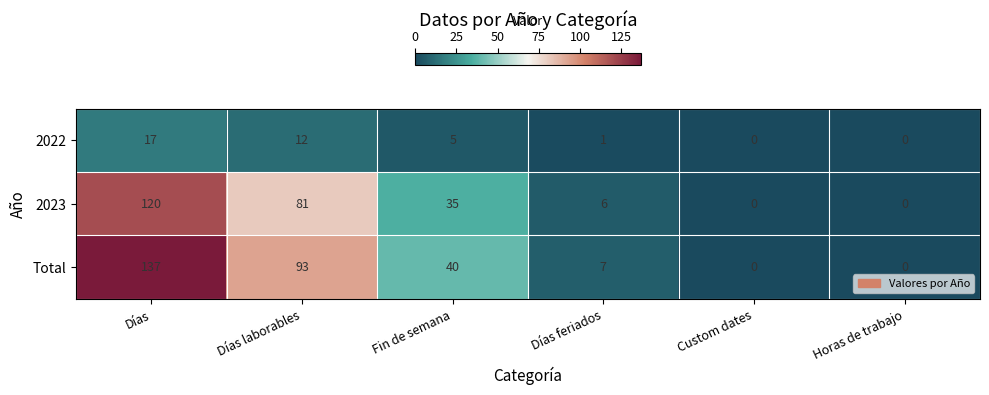

What is the difference between the maximum and second lowest values in the Total series?

137